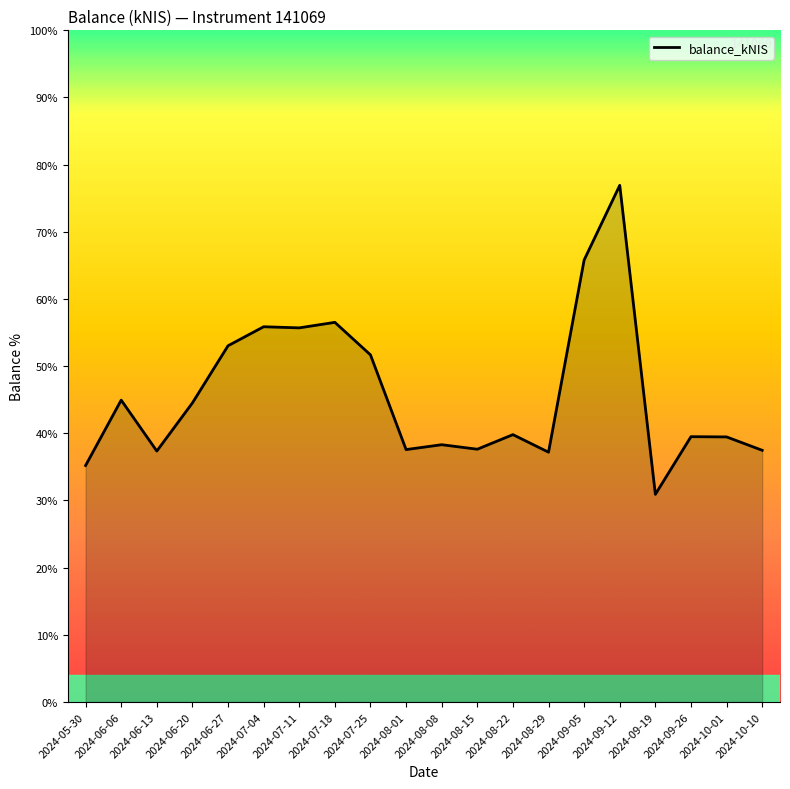

Is it true that the value at 2024-08-22 is 39.8?

True